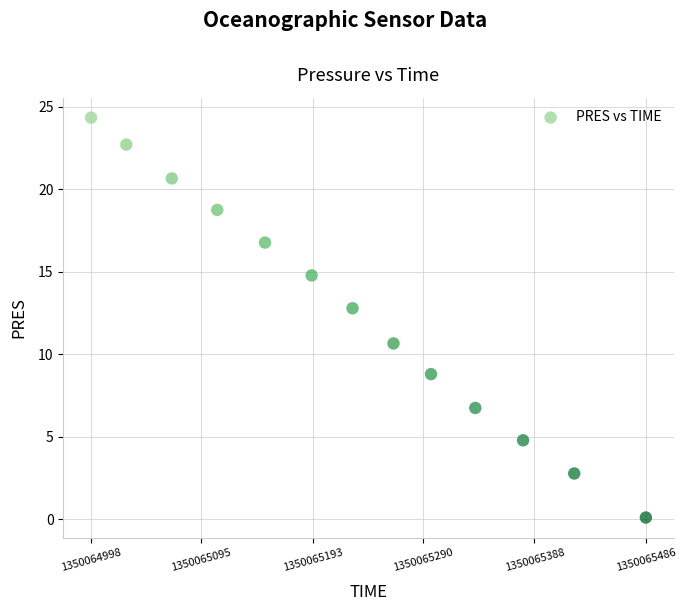

What is the range of X values (max minus min)?

488.0